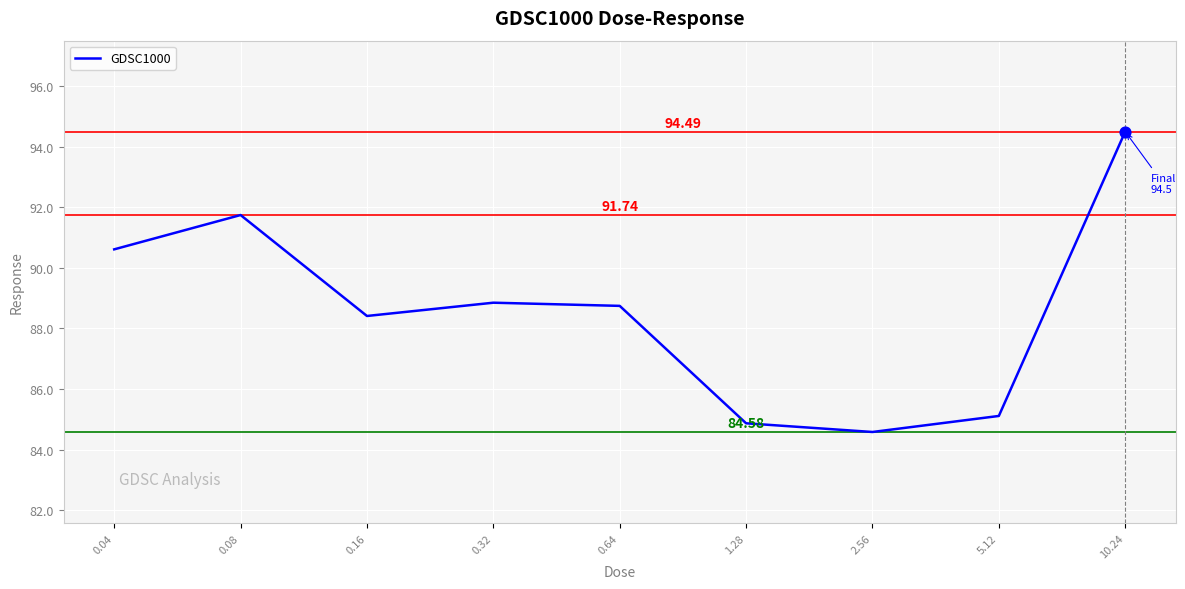

What is the change in value from 0.64 to 2.56?

-4.2